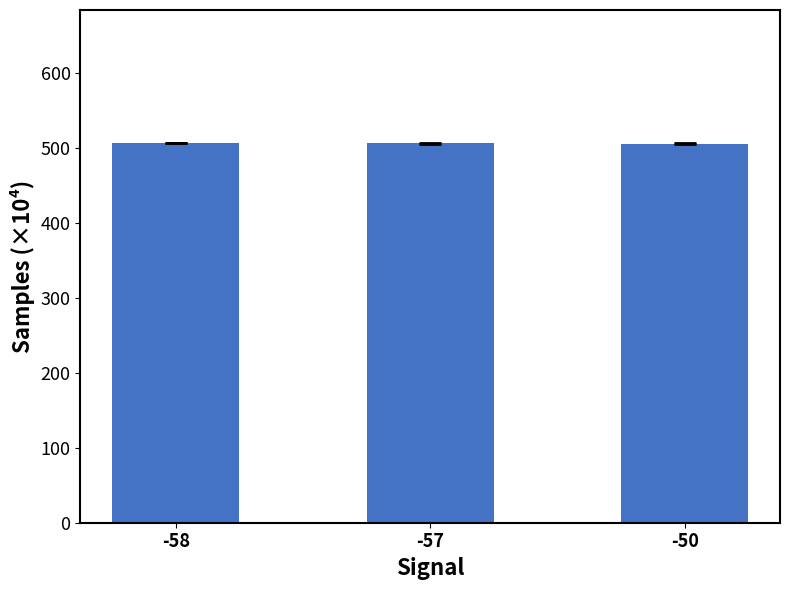

What is the difference between the values at -50 and -57?

0.5